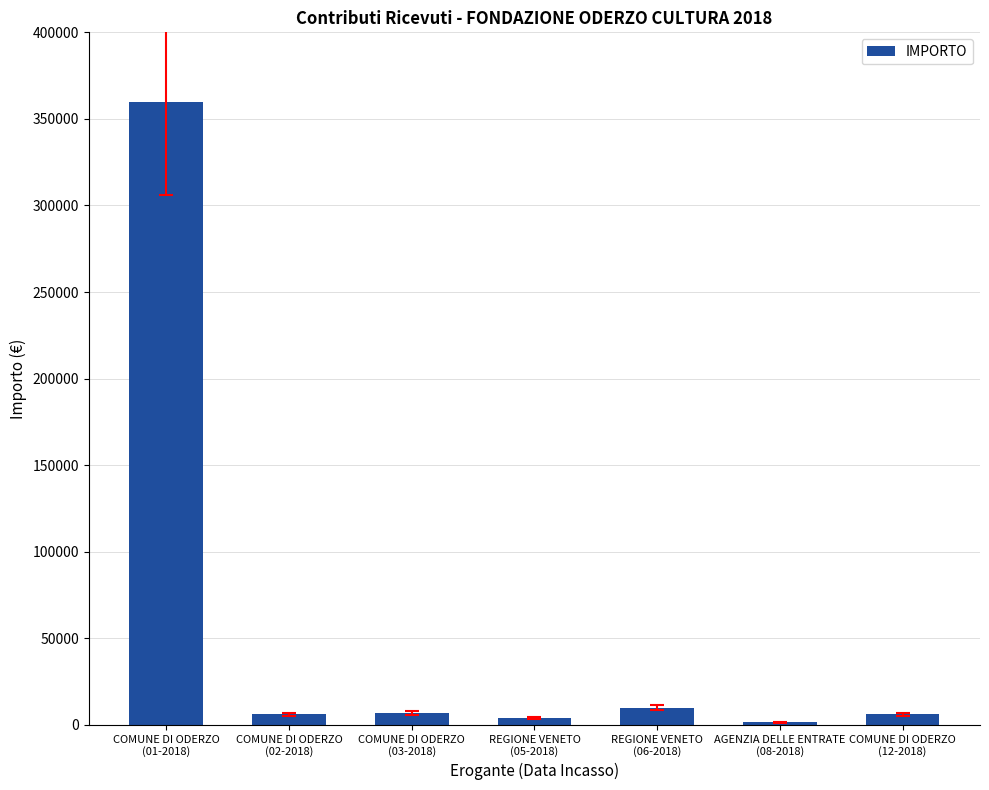

What is the sum of all values?

394165.1